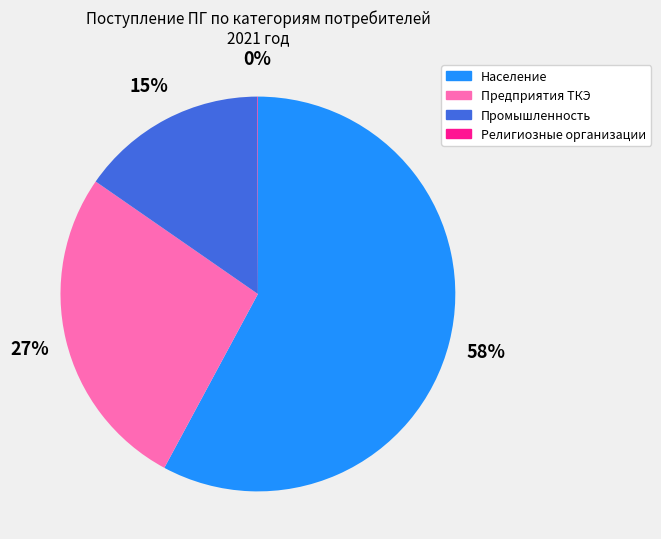

Which has a higher value, Промышленность or Предприятия ТКЭ?

Предприятия ТКЭ